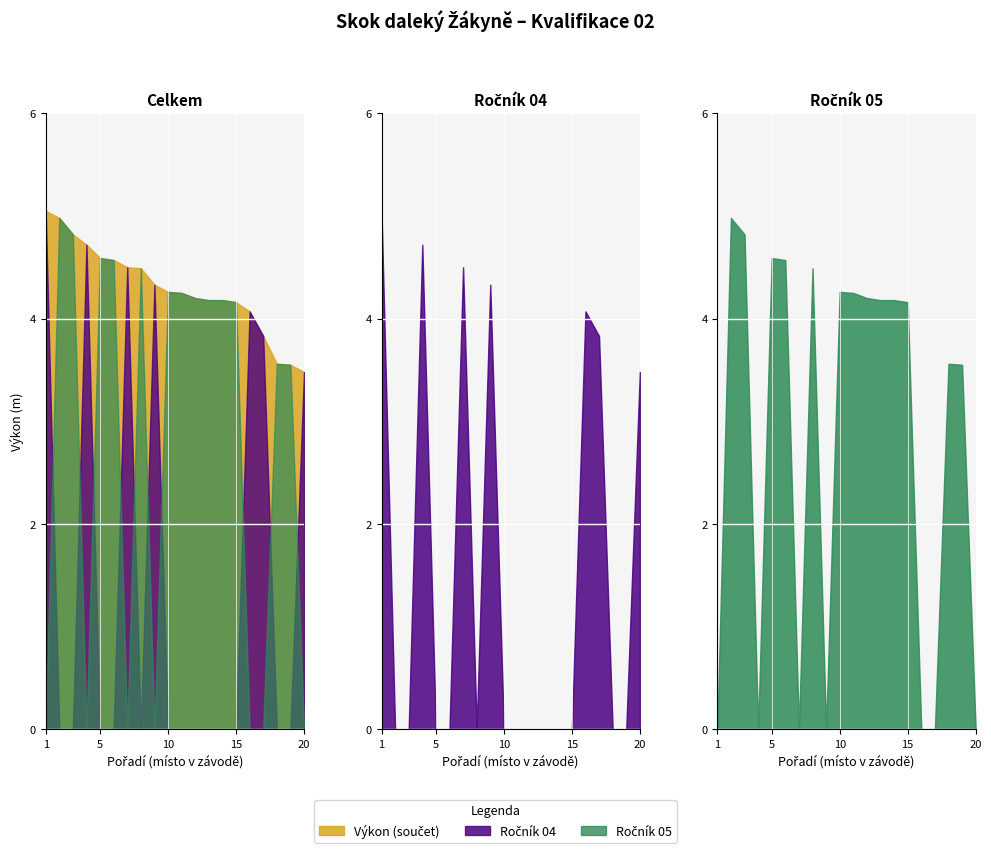

Which series ends up on top after the final intersection of Ročník 05 and Ročník 04?

Ročník 04